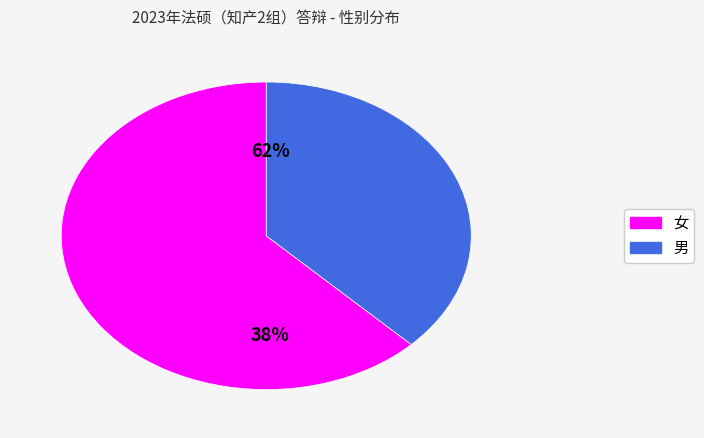

True or false: 男 accounts for 38% of the total.

True